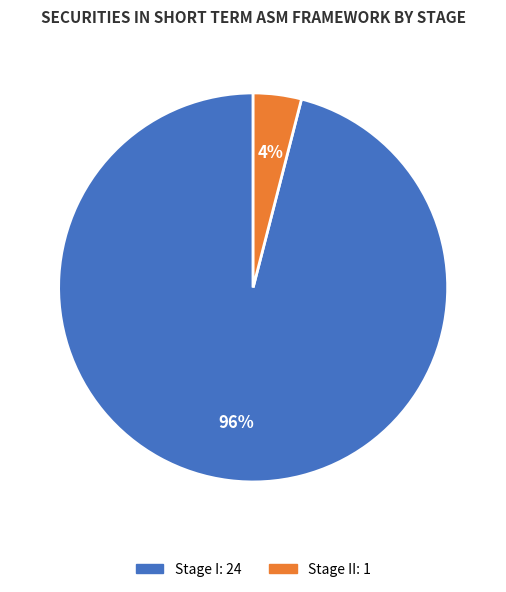

Is there a majority slice in this chart?

Yes